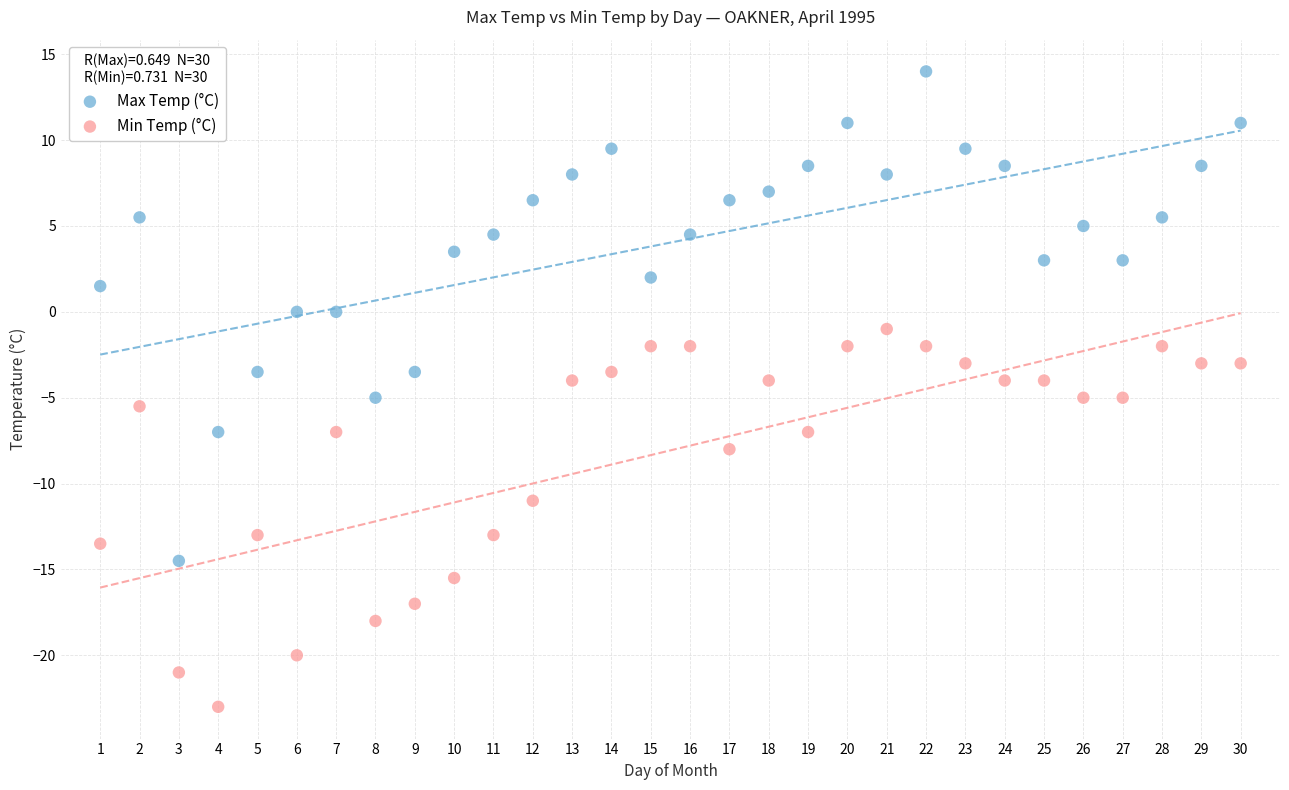

Which series contains the lowest Y value?

Min Temp (°C)